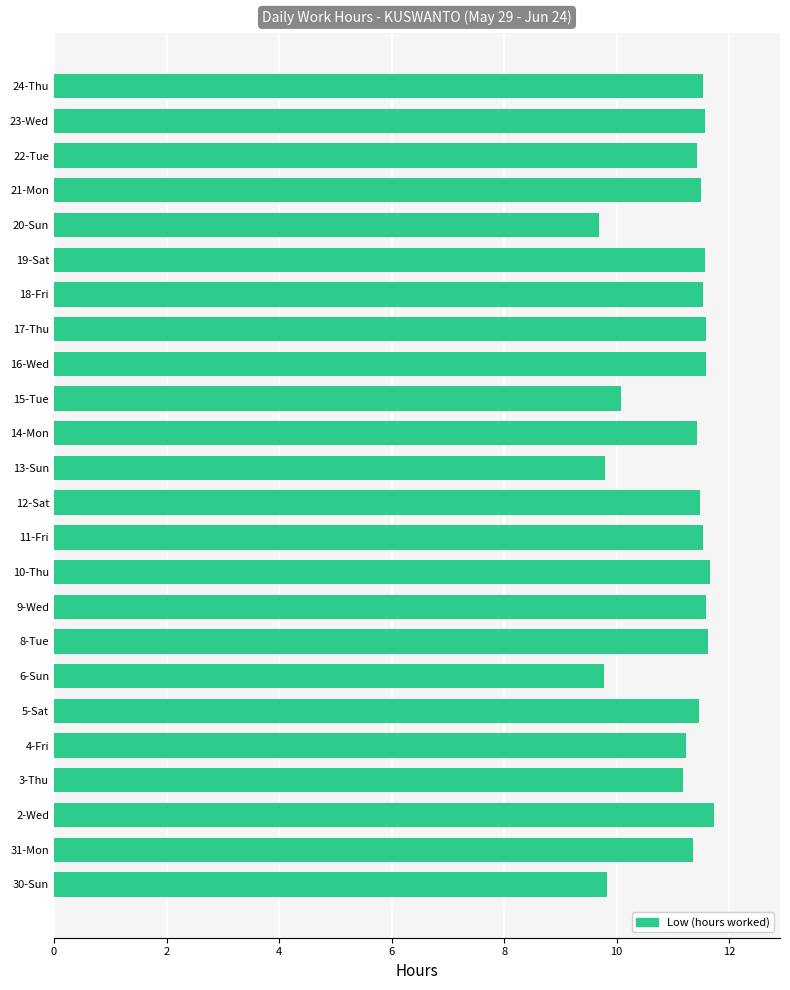

The chart shows a value of 11.6 at 8-Tue. True or false?

True